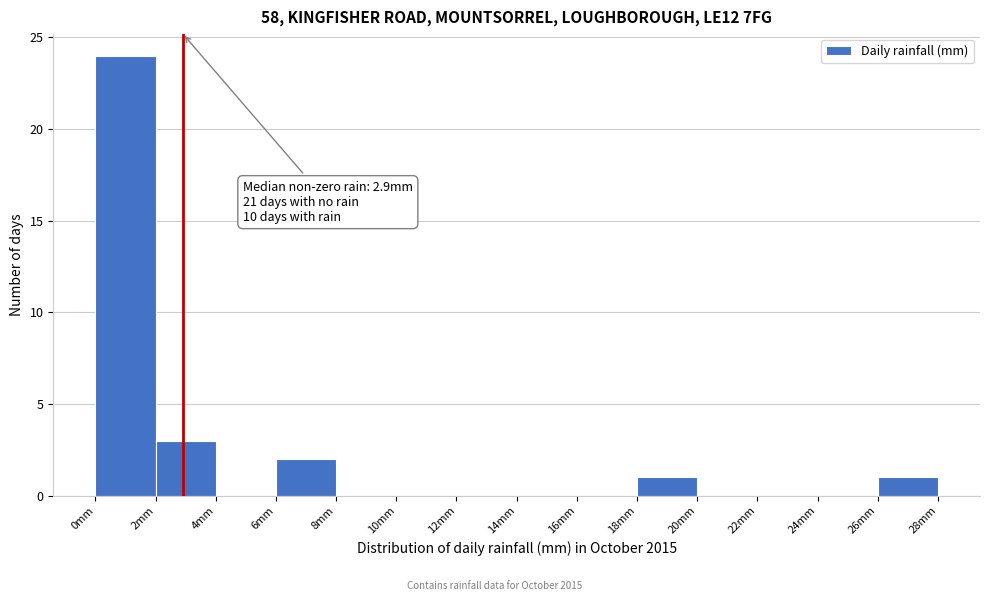

Which range on the x-axis has the tallest bar?

0 to 2